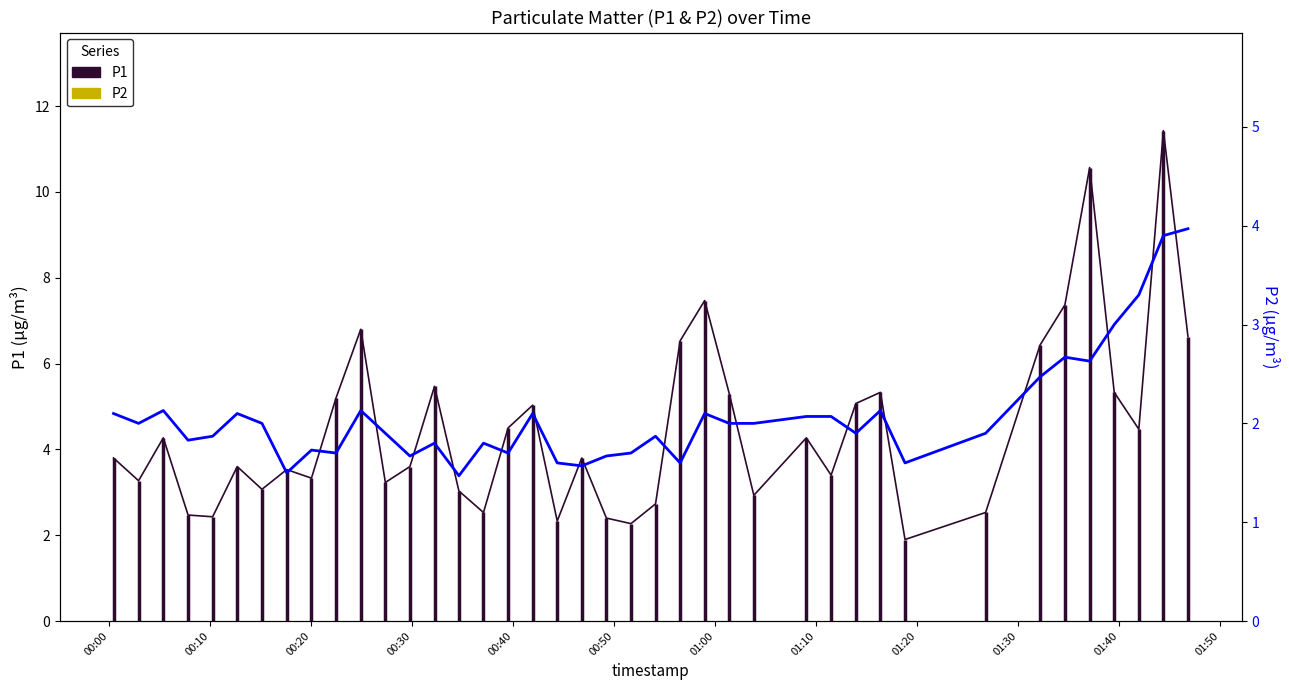

How many values in the P2 series are below 2?

20